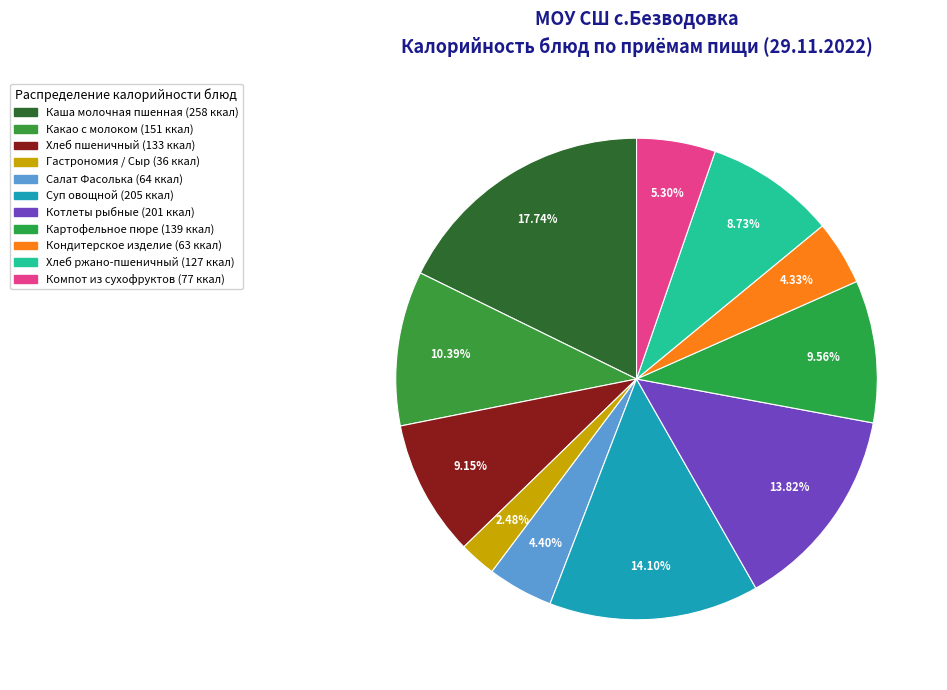

What percentage do Котлеты рыбные and Салат Фасолька together represent?

18.2%